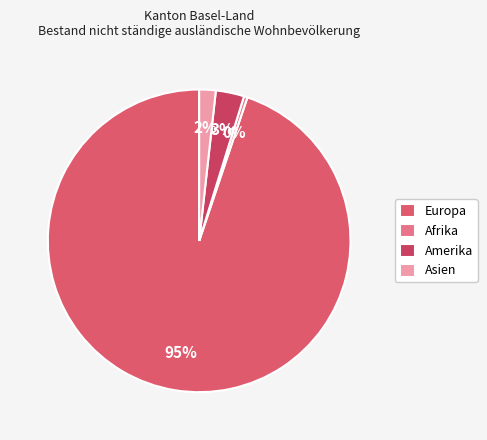

Which has a higher value, Amerika or Asien?

Amerika